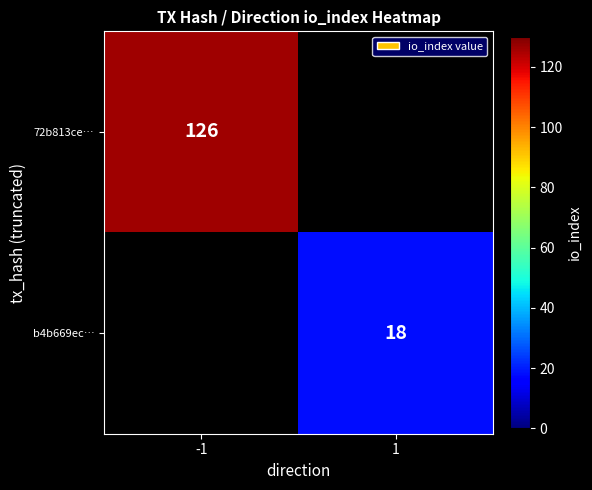

Is the value of 72b813ce… at -1 greater than the value of b4b669ec… at 1?

Yes